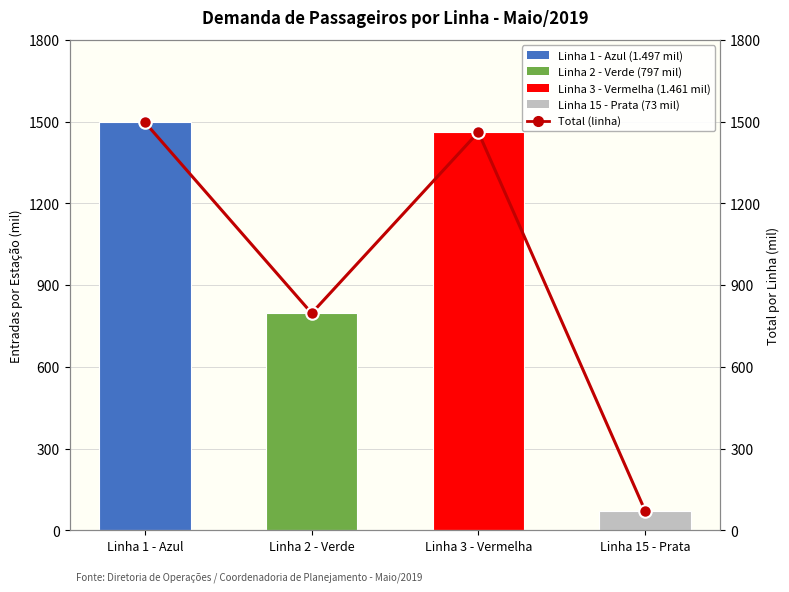

The value of Total de Entradas por Linha at Linha 15 - Prata is 114. True or false?

False